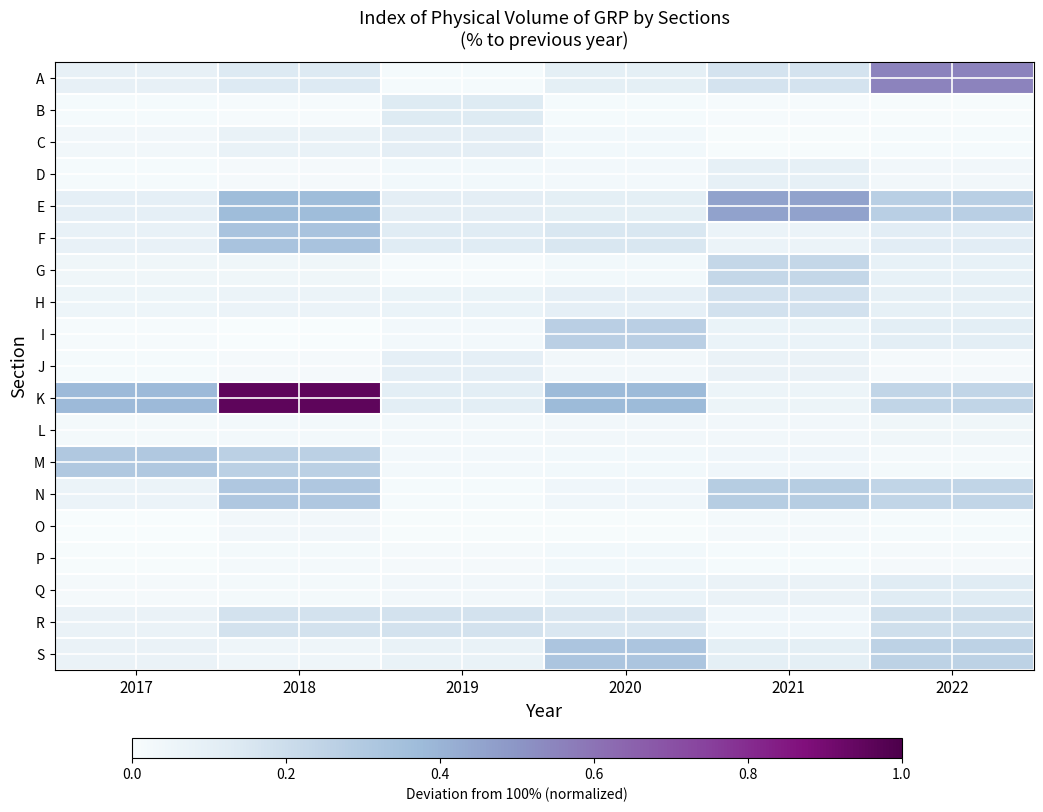

What is the total value across all series at 2021?

2.0